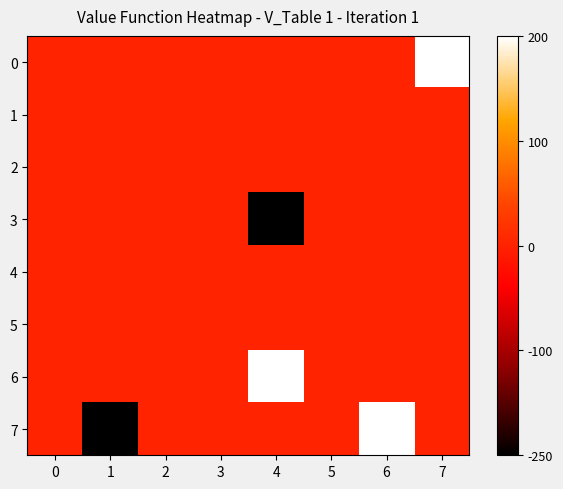

What is the difference between the highest and lowest values at 4?

2